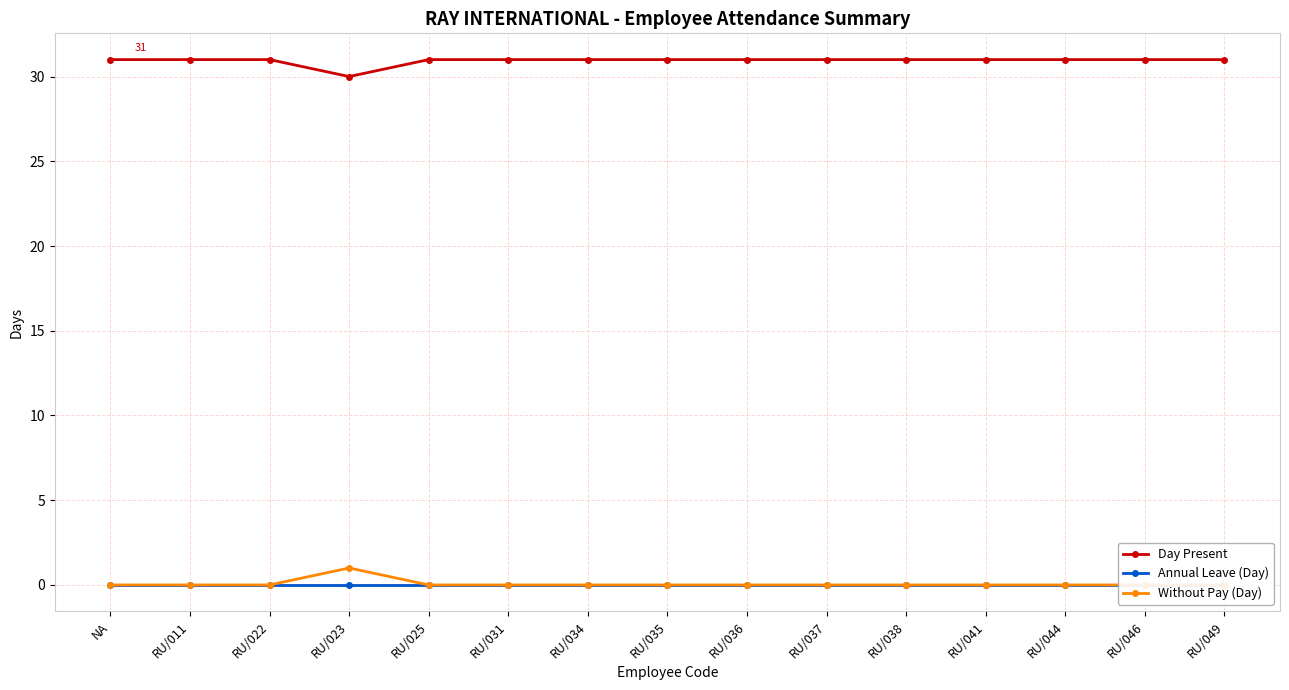

At how many categories does at least one series exceed 26?

15